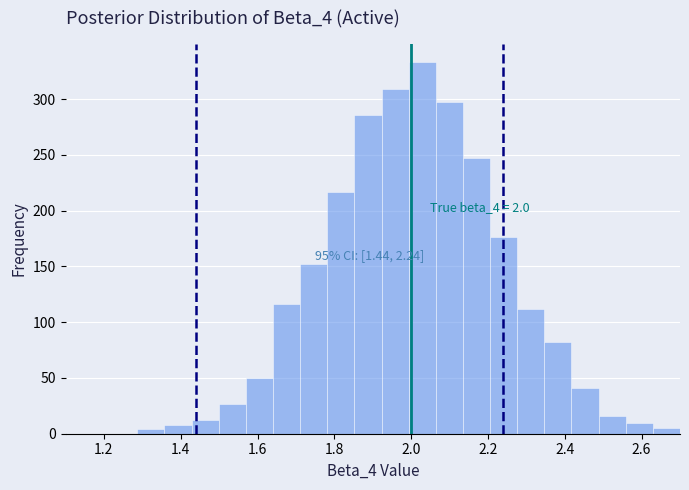

Around what value on the x-axis is the tallest bar? Give the approximate position of its centre, as read against the axis.

2.02